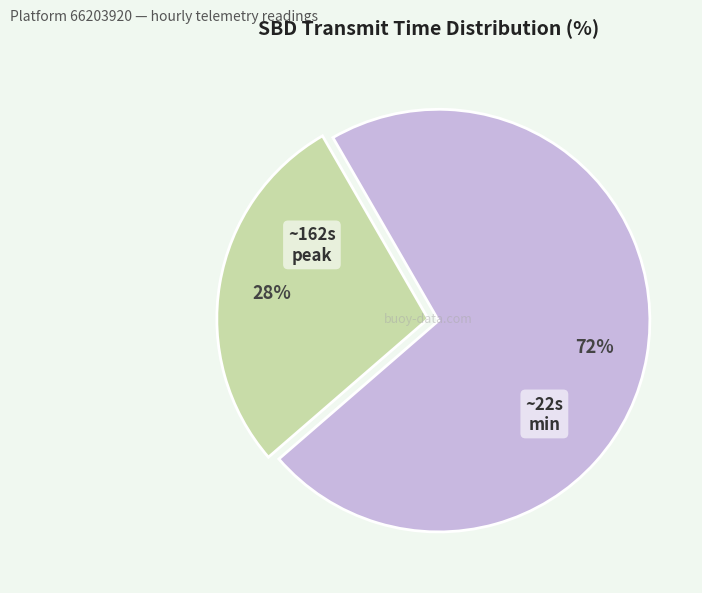

Does any single category account for the majority?

Yes